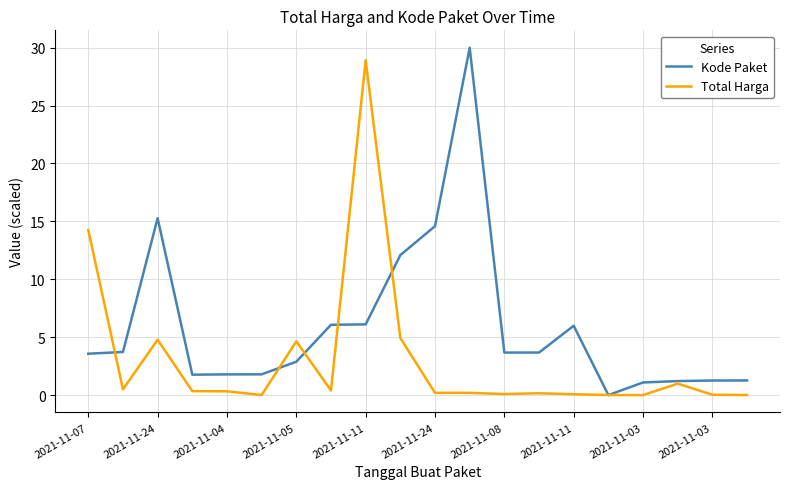

Which series has the largest total across all categories?

Kode Paket